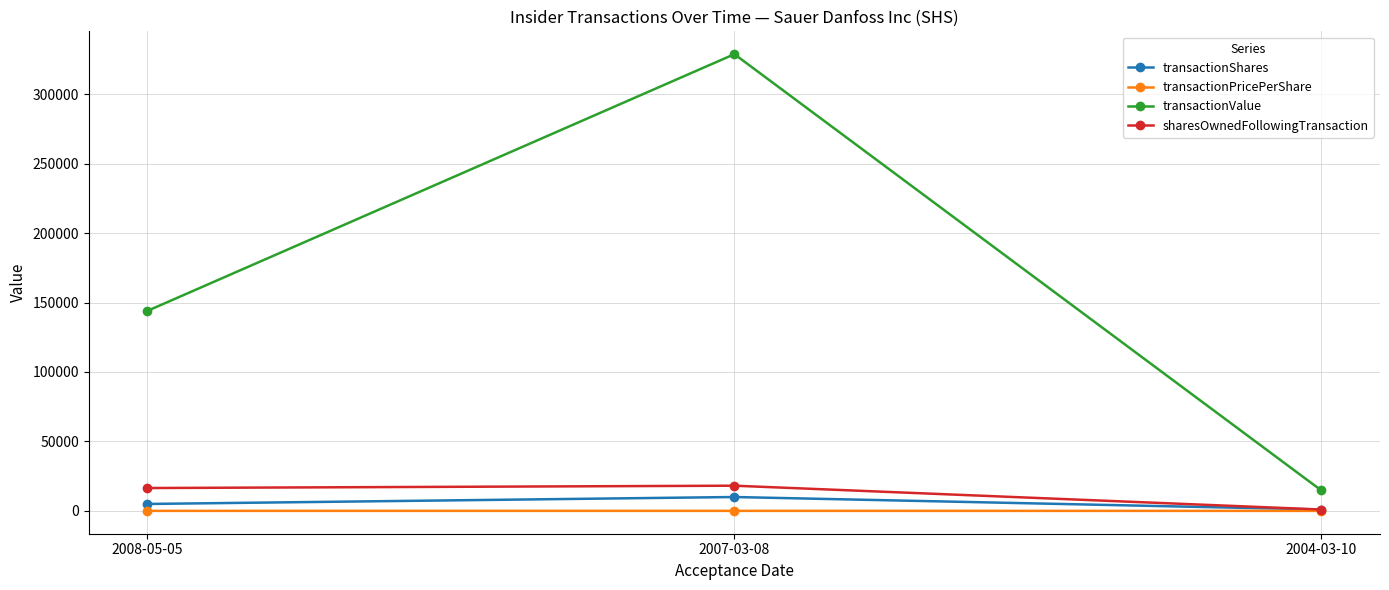

How many data points in transactionValue are less than 144000?

1